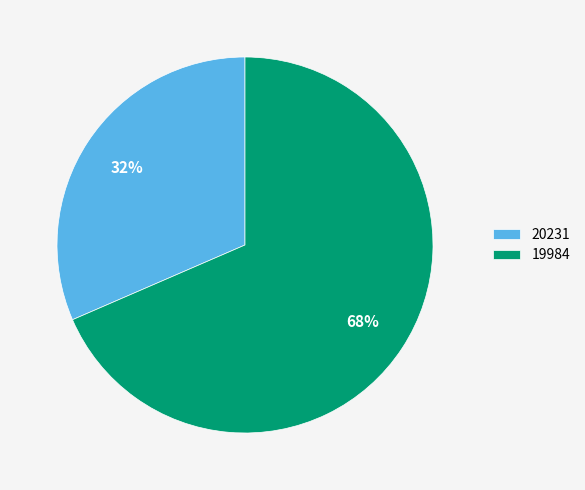

The 19984 slice represents 60% of the pie. True or false?

False